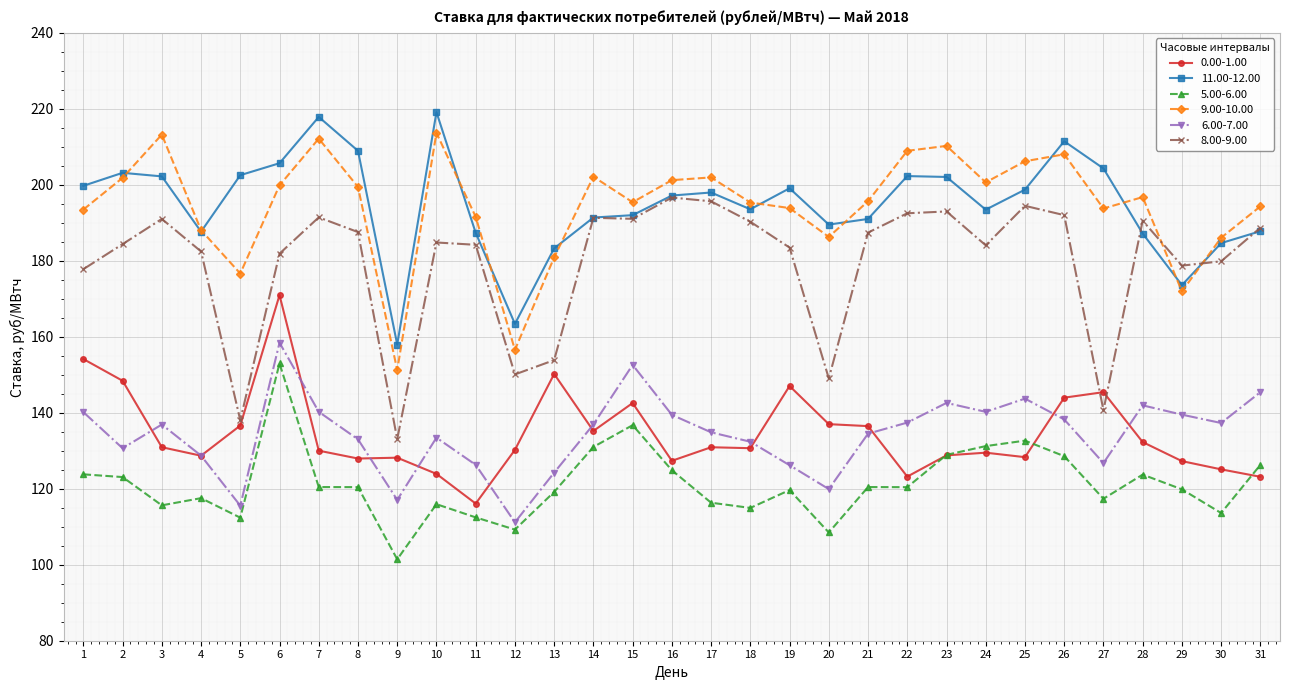

True or false: 11.00-12.00 and 5.00-6.00 intersect in this chart.

False